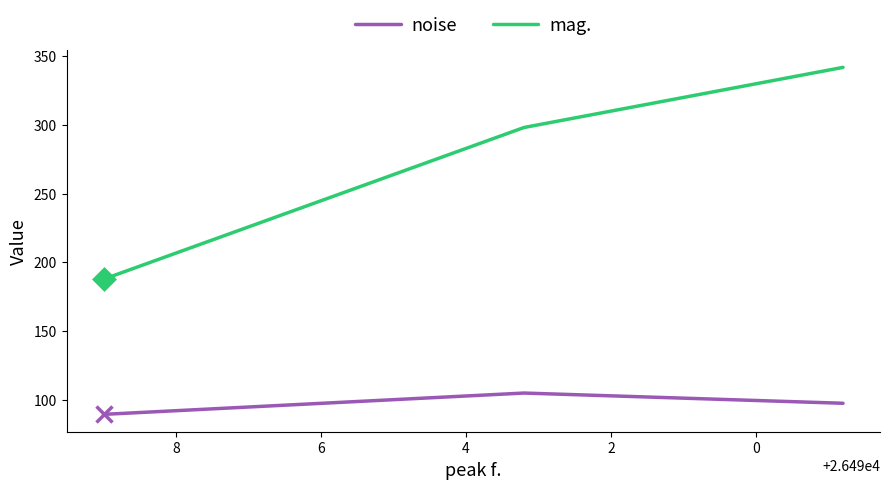

Reading left to right, extract all data points from this chart.

noise: 97.3	104.8	89.2
mag.: 342.0	298.2	187.7